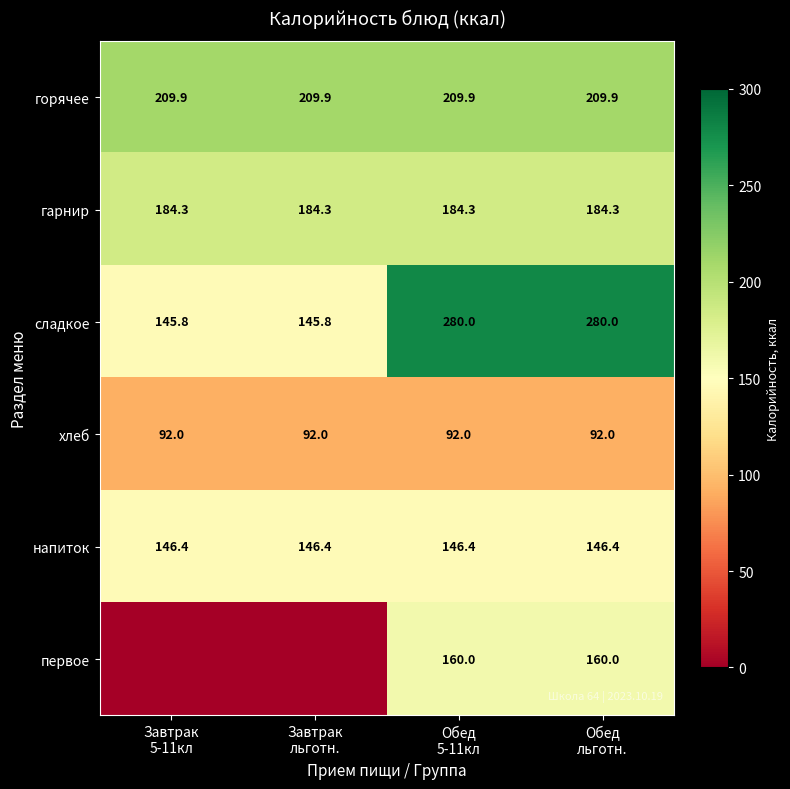

What is the greatest value displayed?

280.0